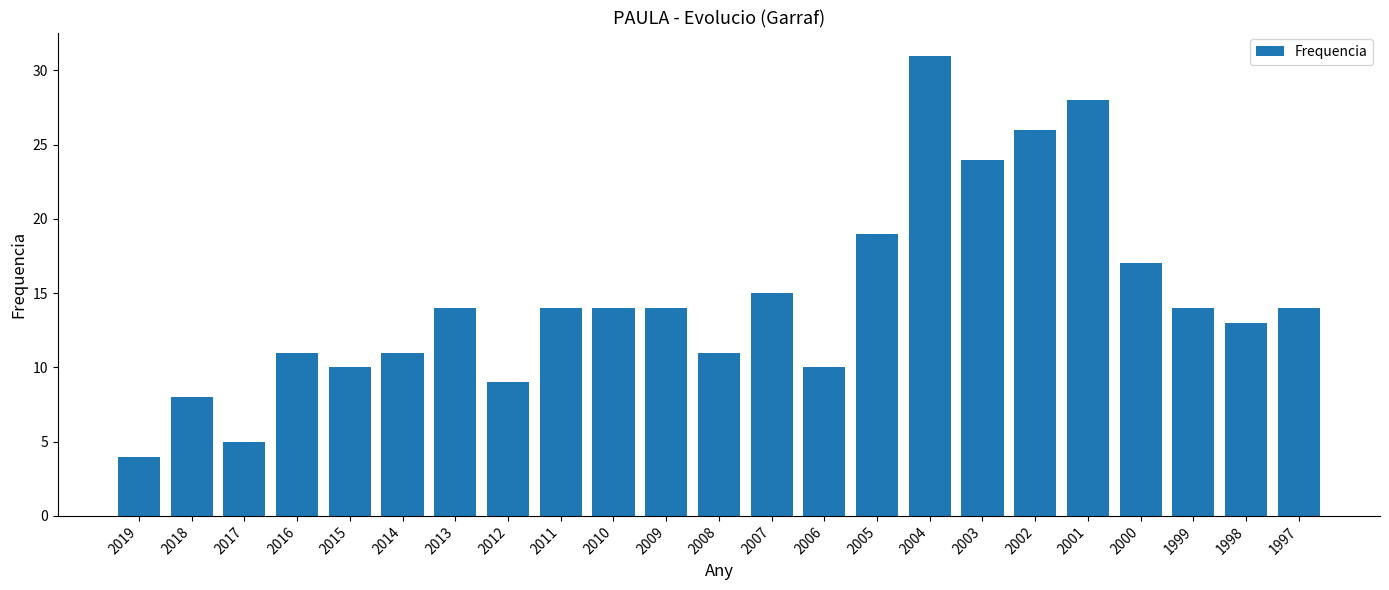

Is it true that the value at 2006 is 7?

False